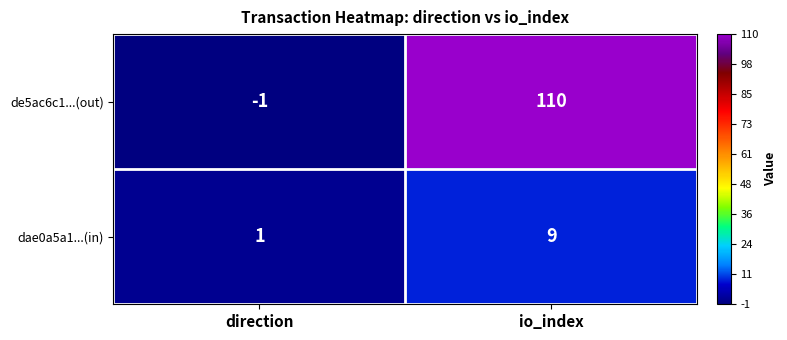

Is it true that de5ac6c1...(out) equals -1 at direction?

True